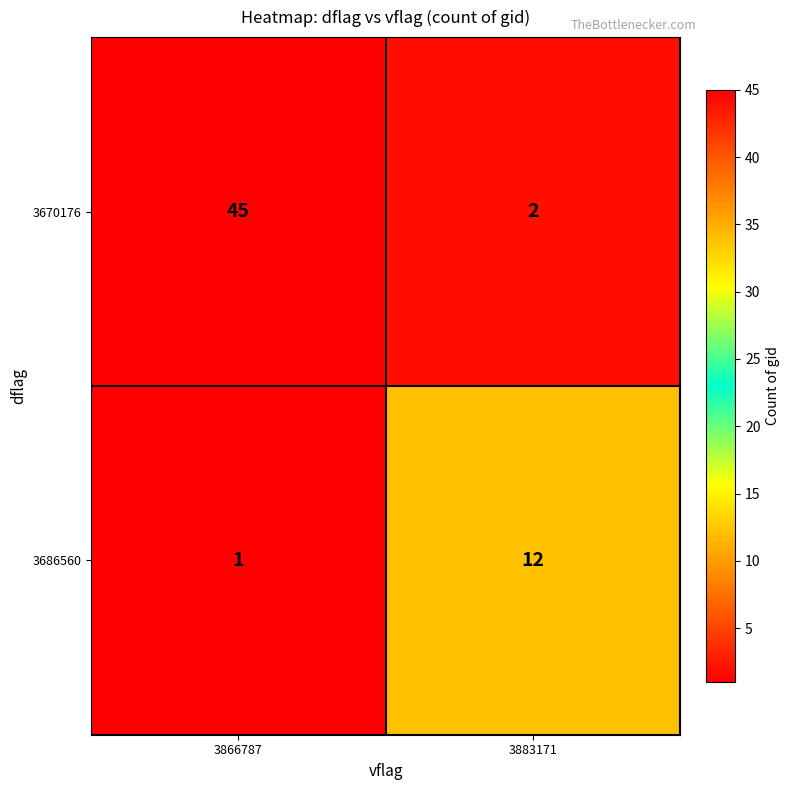

Reading left to right, extract all data points from this chart.

3670176: 3866787=45	3883171=2
3686560: 3866787=1	3883171=12